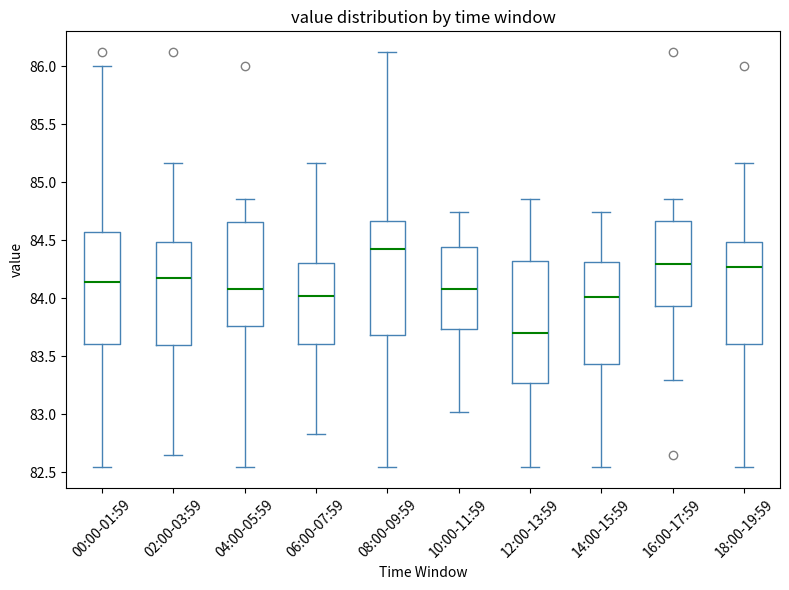

Reading left to right, read every box against the y-axis: the position of its median line, the range the box covers, and the ends of its whiskers. The values are not printed on the chart, so give them approximately, as read against the axis.

00:00-01:59: median 84.15, box 83.60 to 84.55, whiskers 82.55 to 86.00
02:00-03:59: median 84.15, box 83.60 to 84.50, whiskers 82.65 to 85.15
04:00-05:59: median 84.10, box 83.75 to 84.65, whiskers 82.55 to 84.85
06:00-07:59: median 84.00, box 83.60 to 84.30, whiskers 82.85 to 85.15
08:00-09:59: median 84.45, box 83.70 to 84.65, whiskers 82.55 to 86.10
10:00-11:59: median 84.10, box 83.75 to 84.45, whiskers 83.00 to 84.75
12:00-13:59: median 83.70, box 83.25 to 84.30, whiskers 82.55 to 84.85
14:00-15:59: median 84.00, box 83.45 to 84.30, whiskers 82.55 to 84.75
16:00-17:59: median 84.30, box 83.95 to 84.65, whiskers 83.30 to 84.85
18:00-19:59: median 84.25, box 83.60 to 84.50, whiskers 82.55 to 85.15